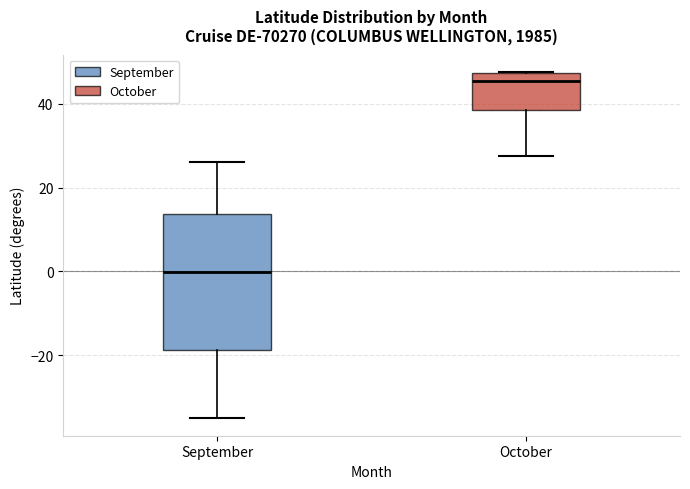

Which box is the tallest, from its lower edge to its upper edge?

September